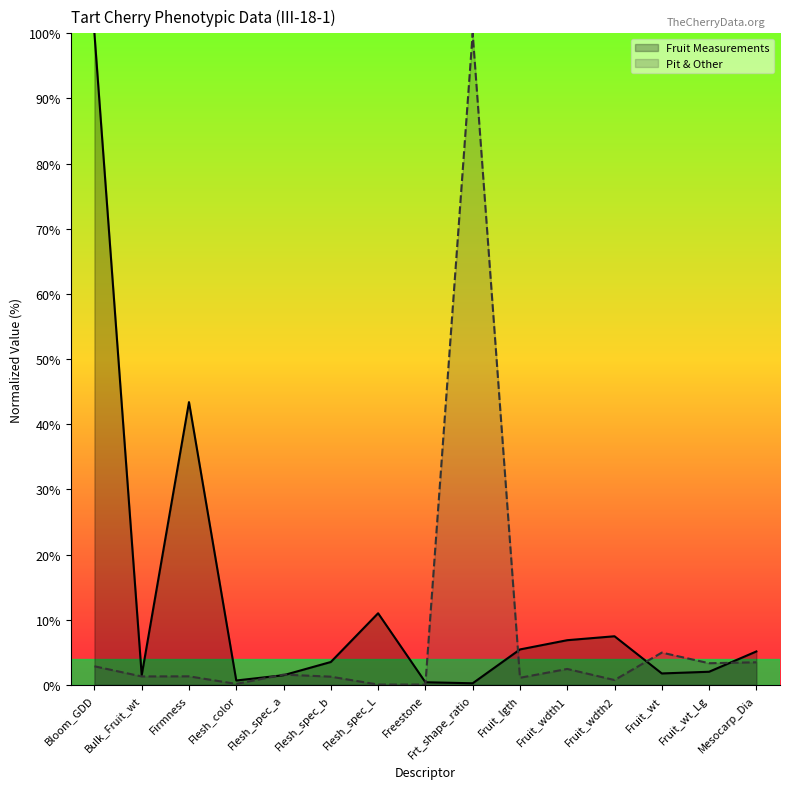

What is the sum of the values at Bloom_GDD and Fruit_wdth2?

107.5